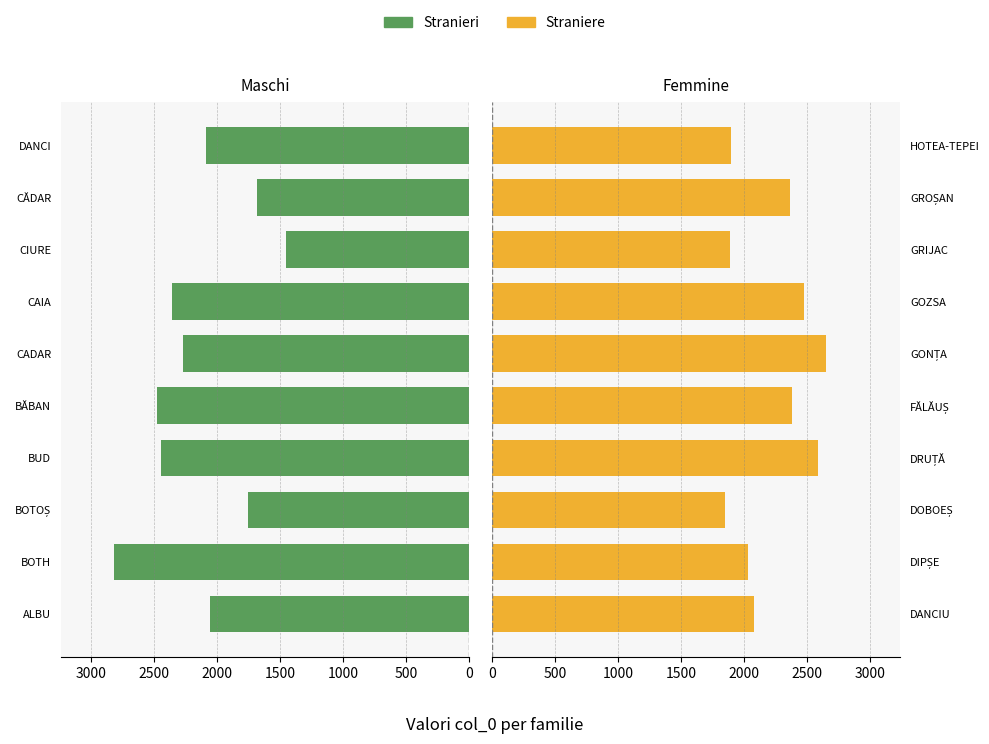

What position from the right is 8?

2